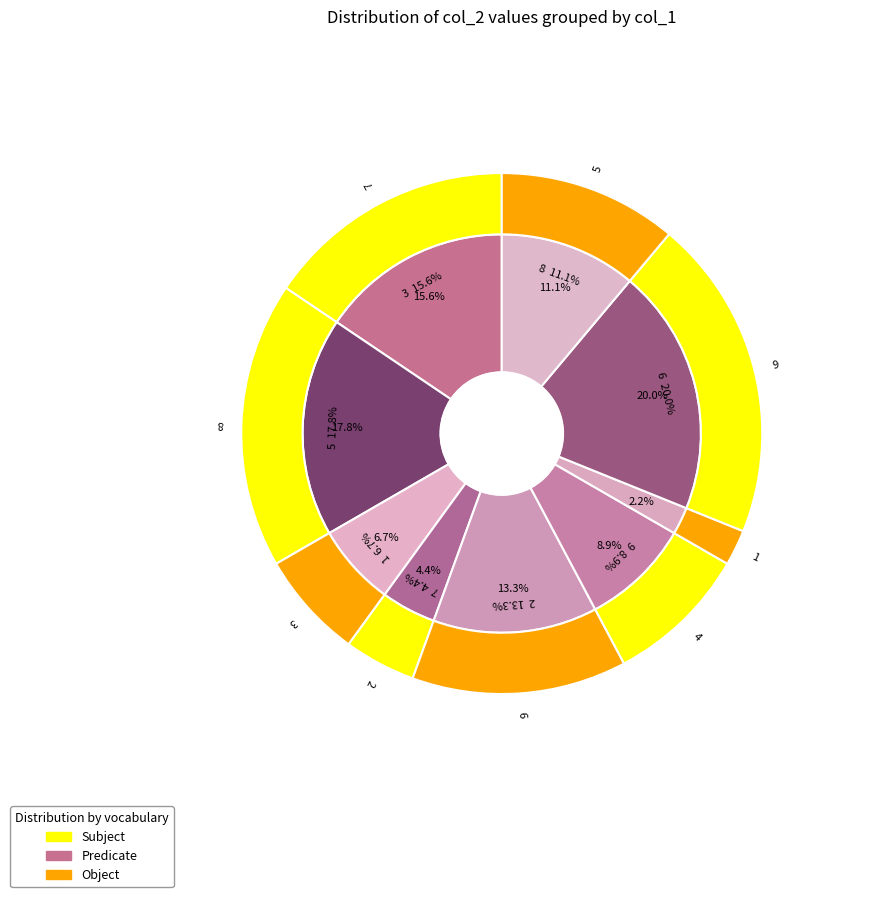

Which category has the smallest portion of the pie?

4